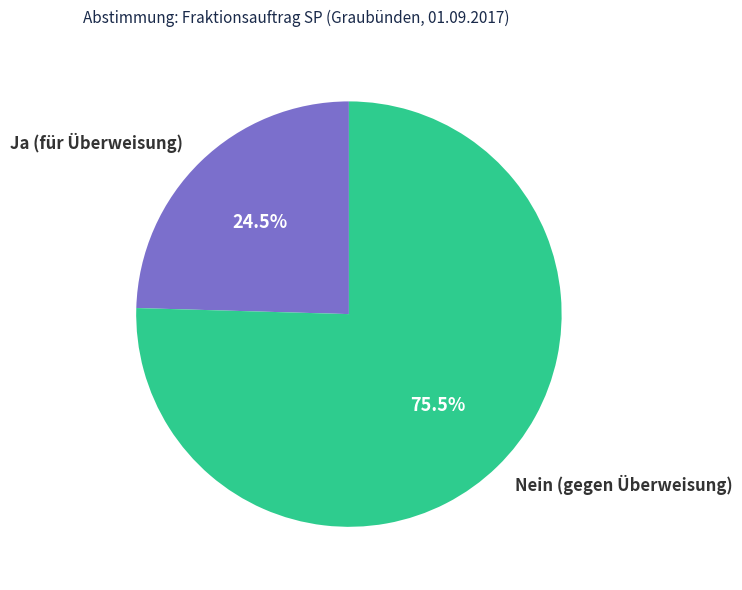

Does Nein (gegen Überweisung) account for over 50% of the chart?

Yes